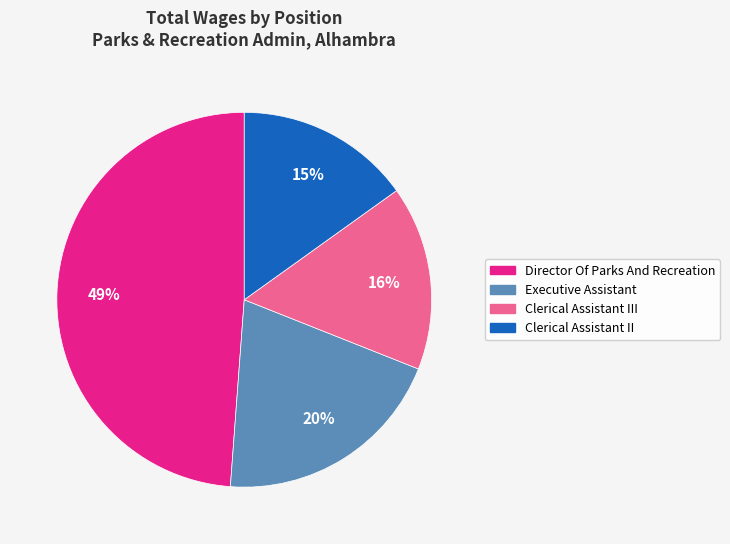

The Clerical Assistant II slice represents 15% of the pie. True or false?

True